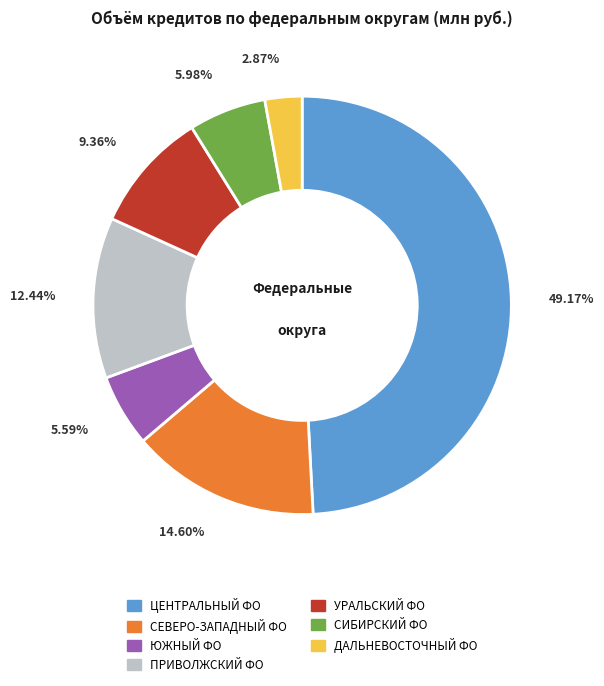

Is there a majority slice in this chart?

No